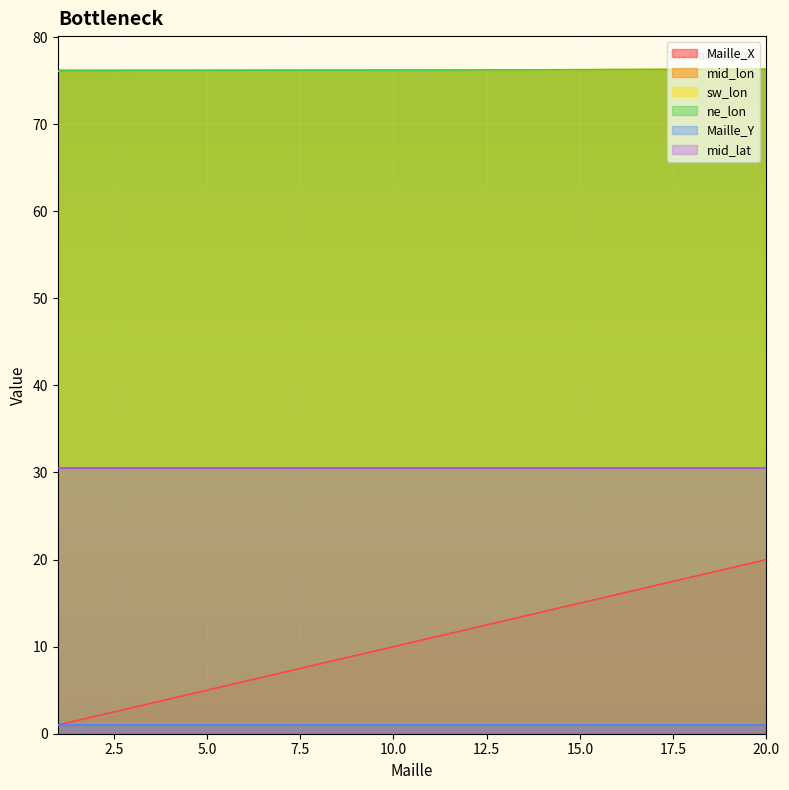

What is the value of the Maille_X point at the 14th from the left?

14.0